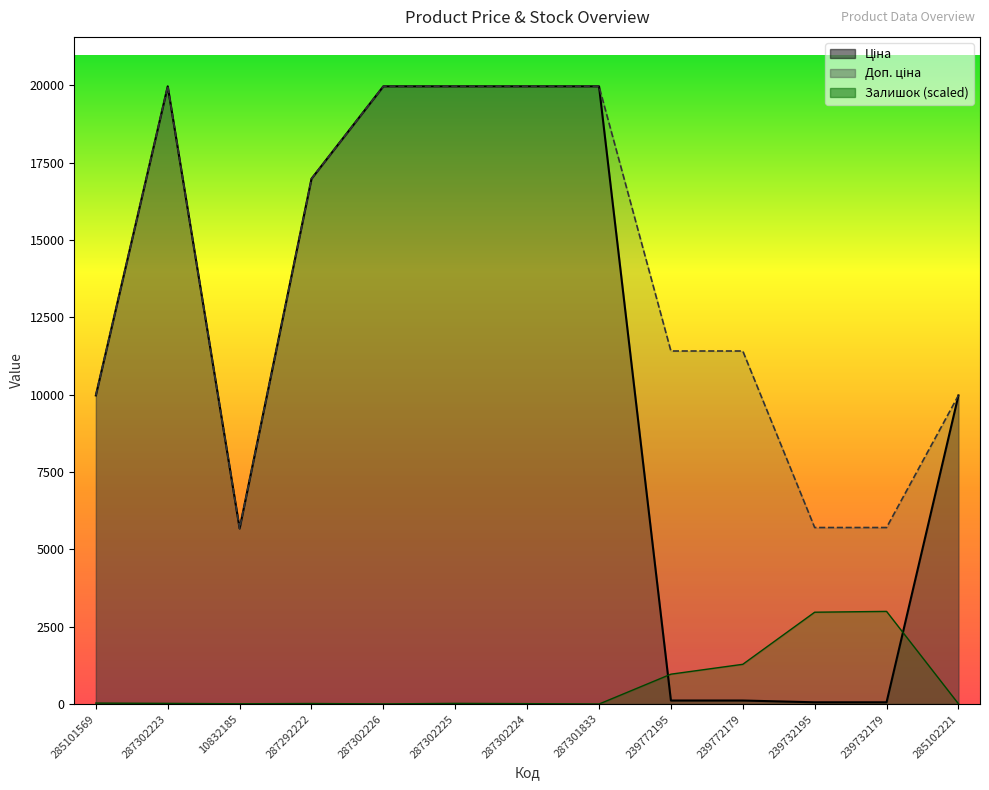

What is the label of the 6th point from the right?

287301833